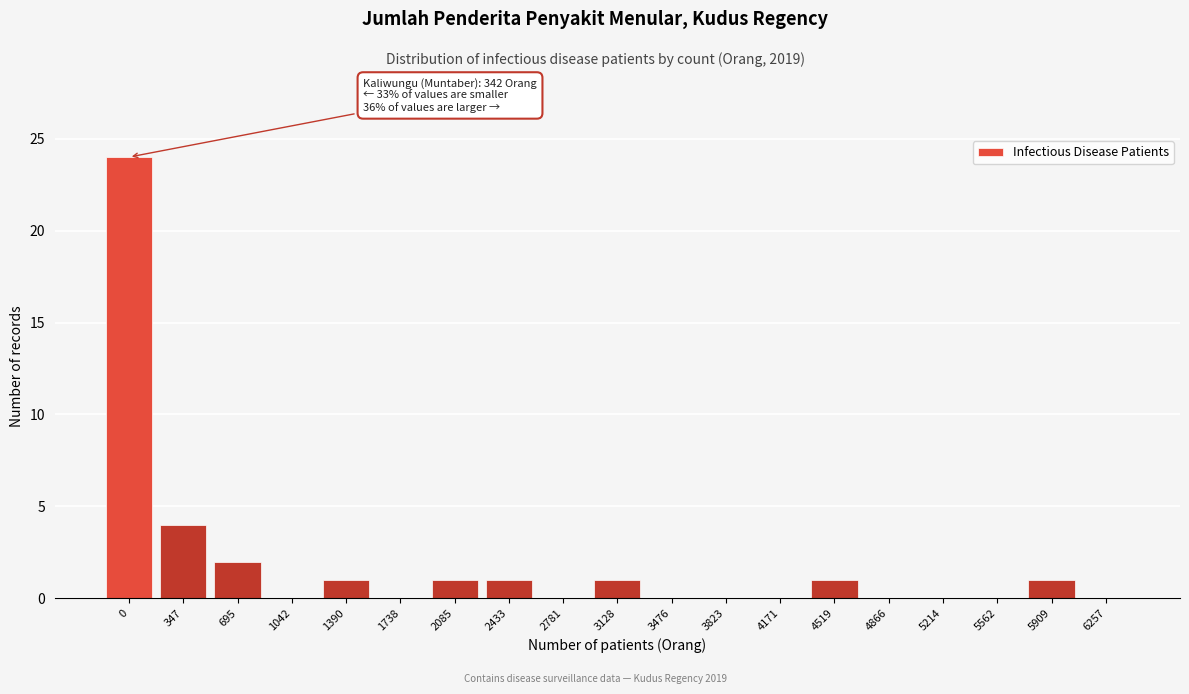

Reading left to right, extract all data points from this chart.

0=24	347=4	695=2	1042=0	1390=1	1738=0	2085=1	2433=1	2781=0	3128=1	3476=0	3823=0	4171=0	4519=1	4866=0	5214=0	5562=0	5909=1	6257=0